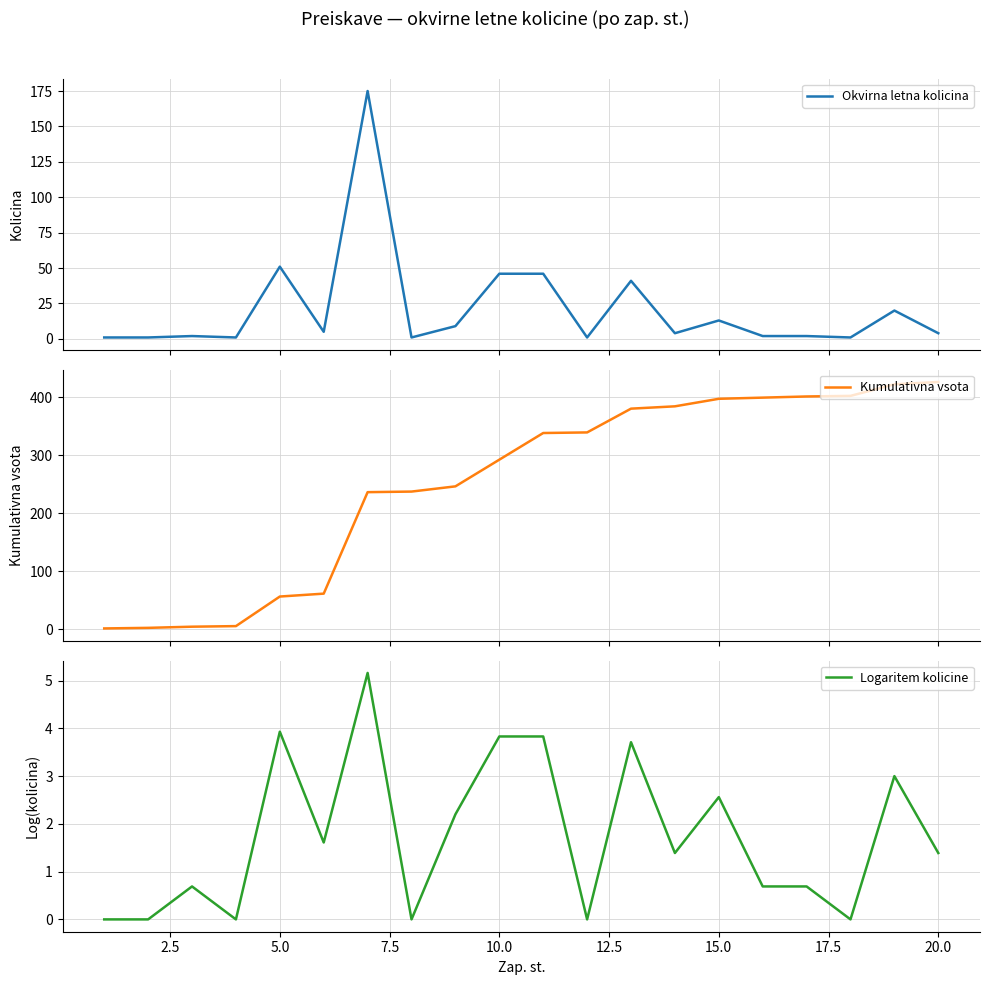

The value of Logaritem kolicine at 15.0 is 1.4. True or false?

False